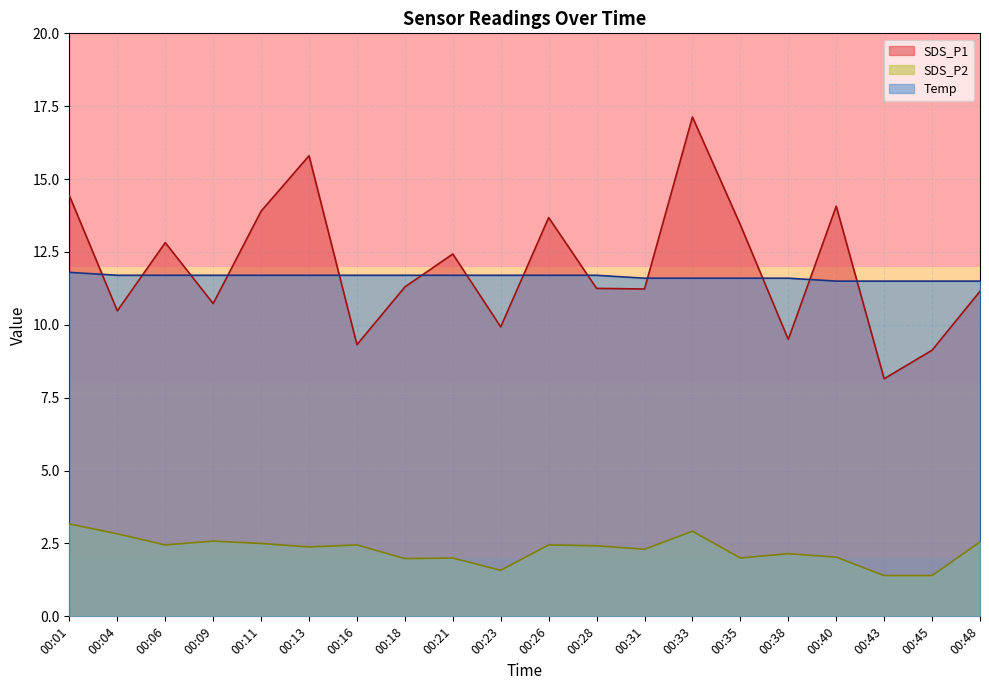

Is the value of SDS_P1 at 00:45 greater than the value of Temp at 00:38?

No